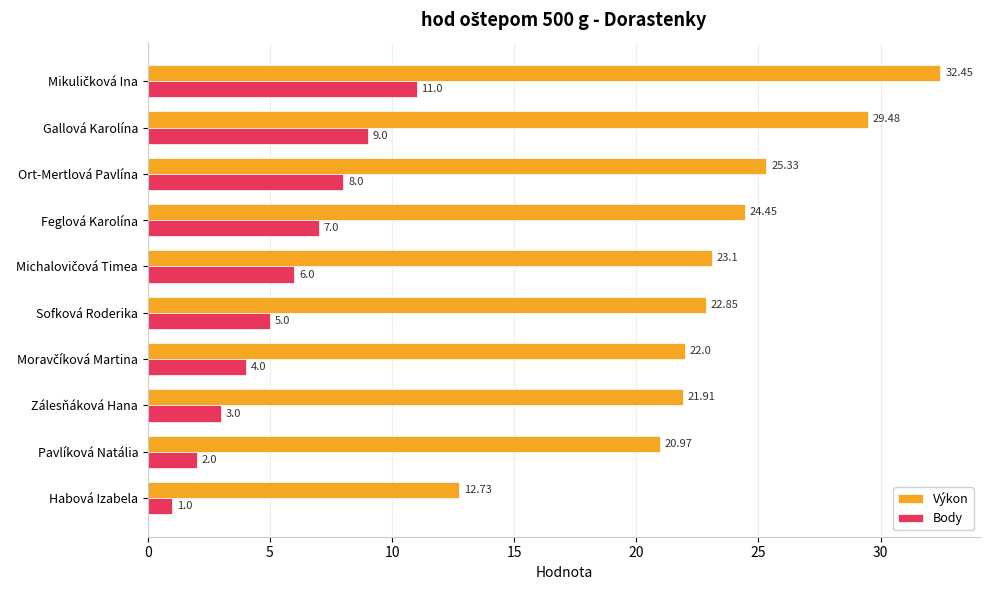

What is the average value of the Body series?

5.6